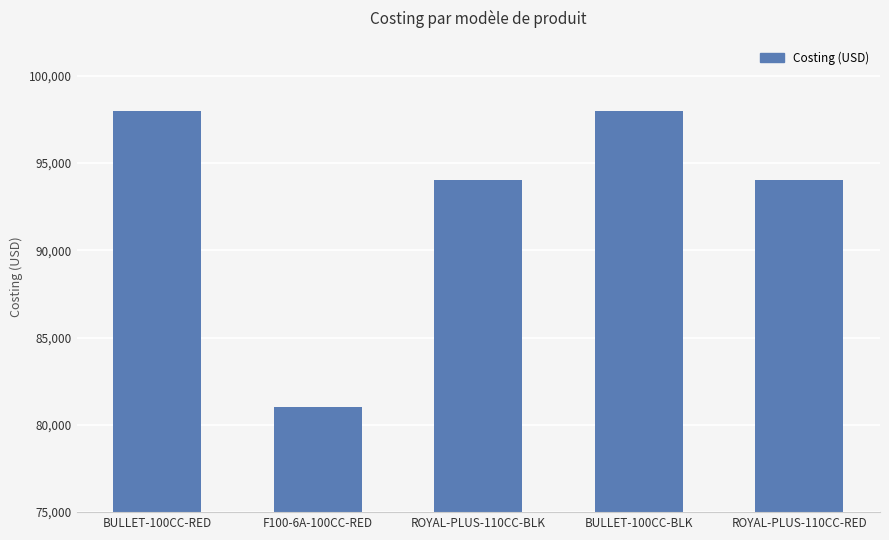

Are the bars grouped side by side (vs. stacked)?

No